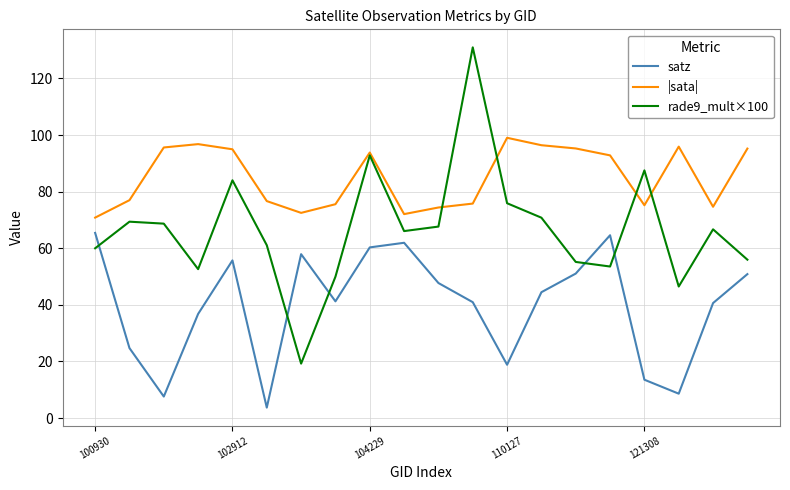

Which series has the largest total across all categories?

|sata|